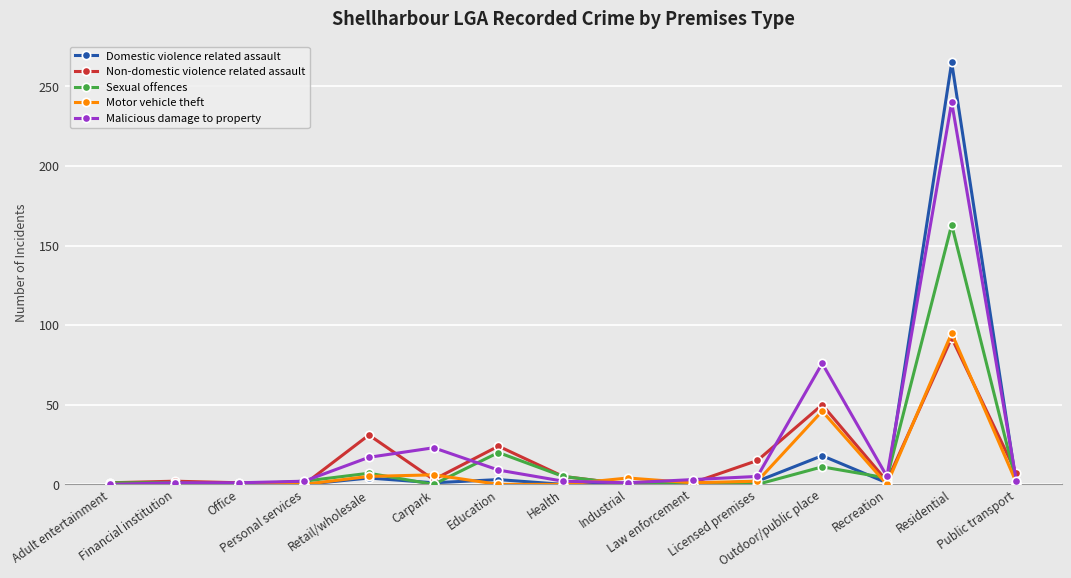

What is the maximum value for Motor vehicle theft?

95